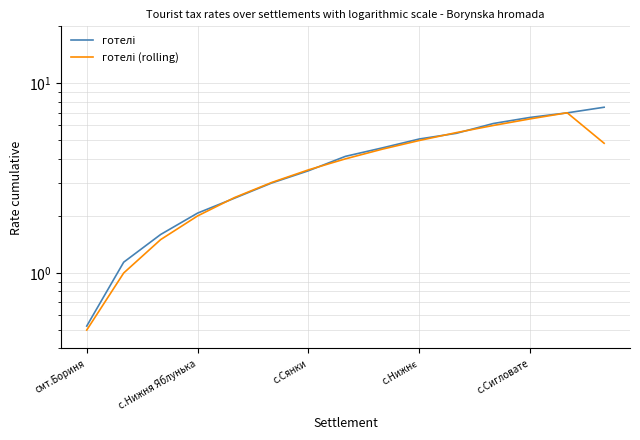

What is the difference between the maximum and minimum values in the готелі (rolling) series?

6.5